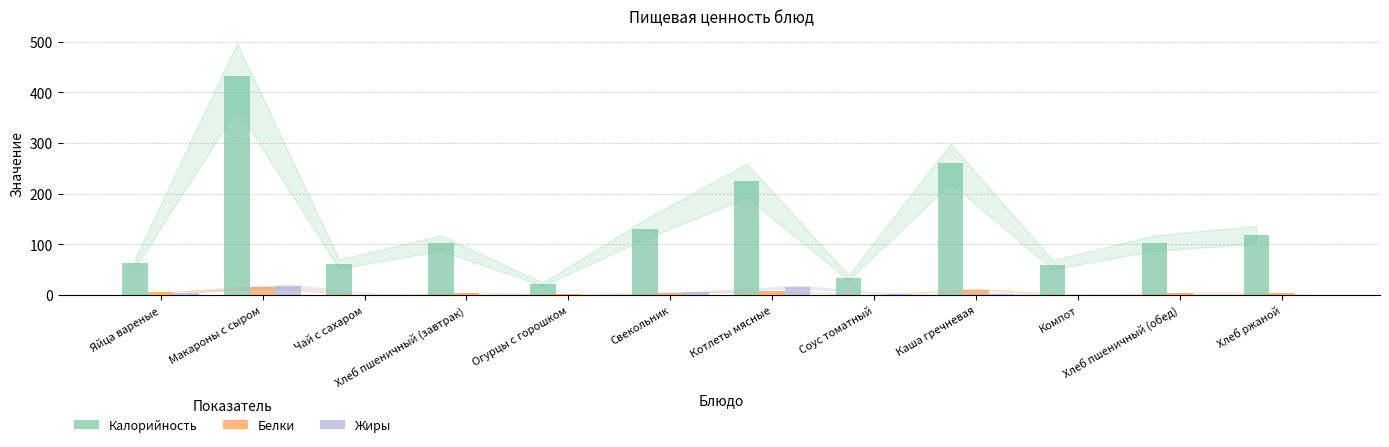

Which category has the highest value across all series?

Макароны с сыром